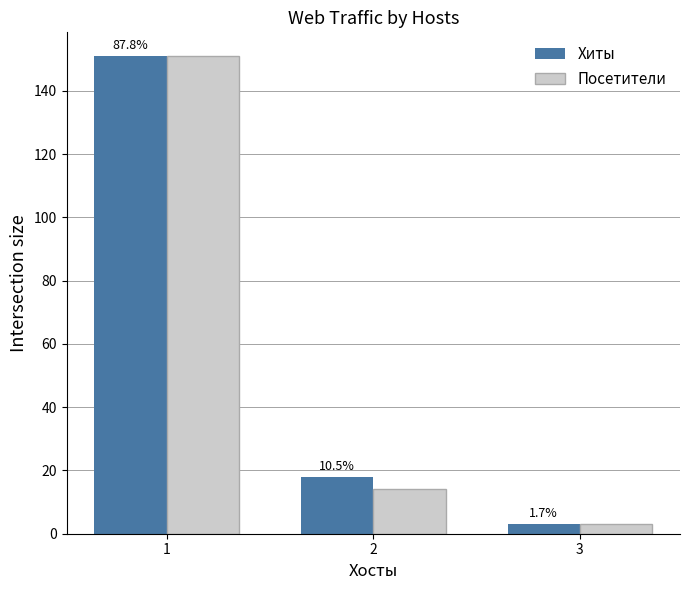

How many bars are there in each group?

2